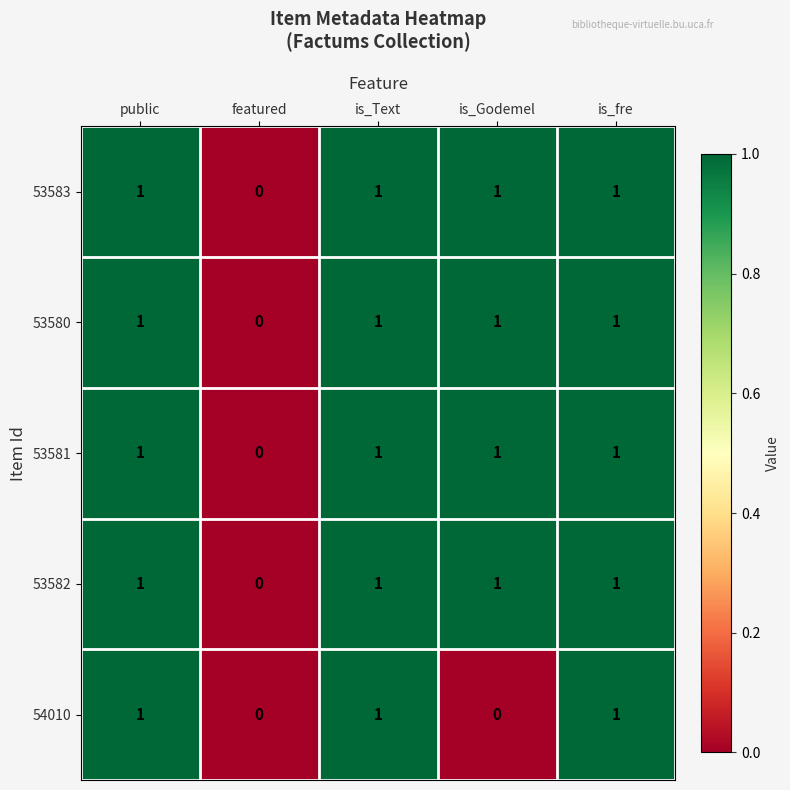

Which category has the lowest value in the 53580 series?

featured